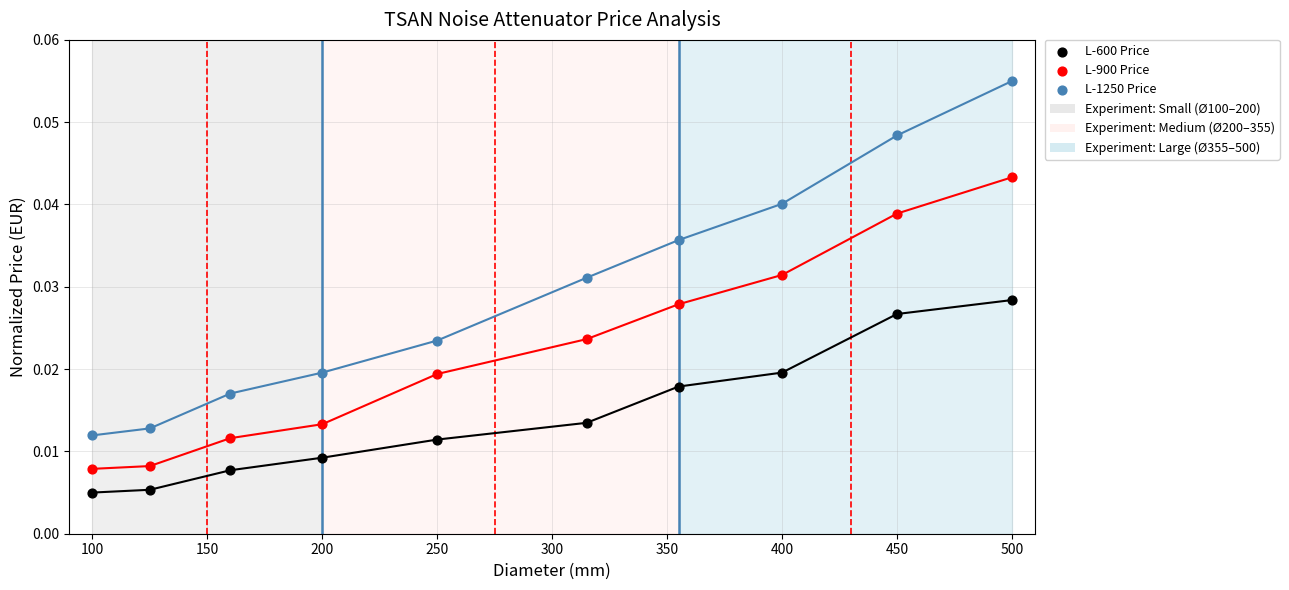

Across all data points, what is the range of X values (max minus min)?

400.0